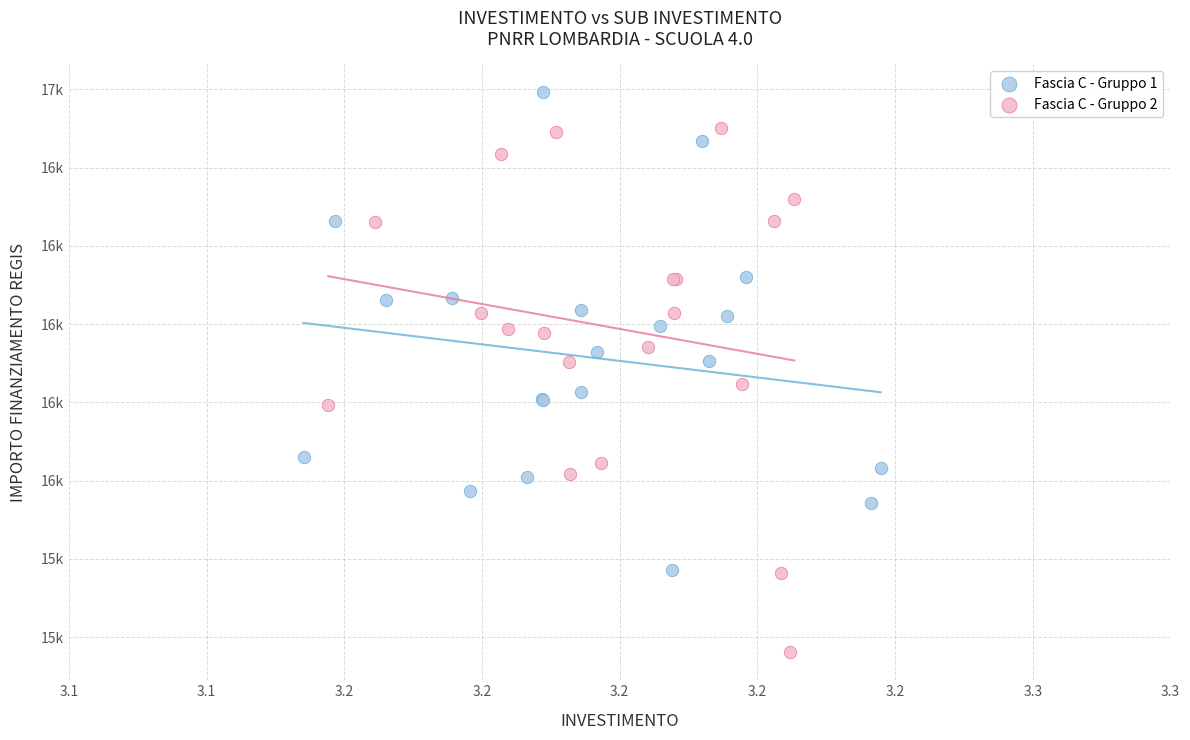

What are all the series names shown in the legend?

Fascia C - Gruppo 1, Fascia C - Gruppo 2